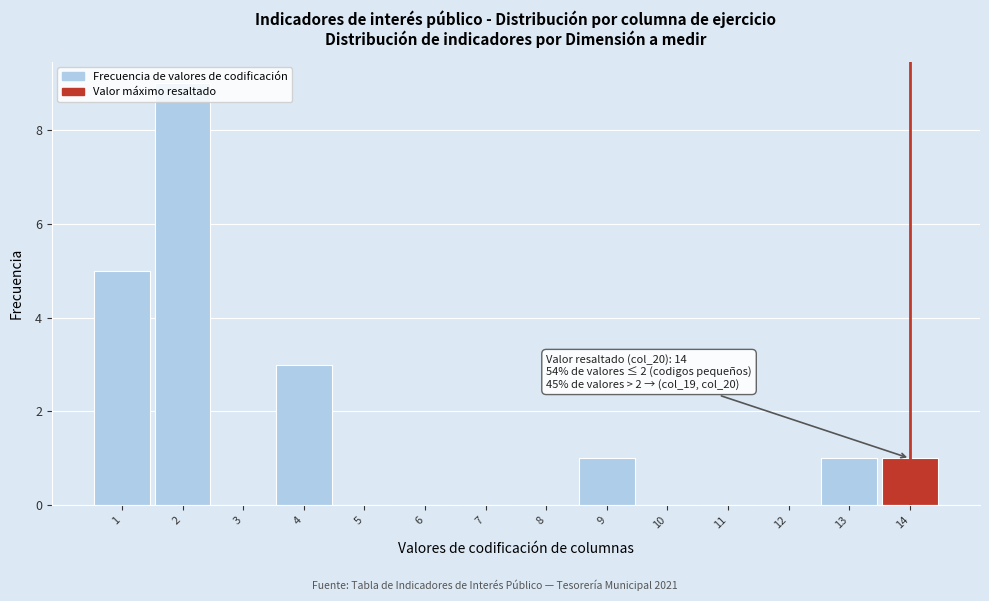

Over which range of the x-axis is the bar tallest?

1.5 to 2.5